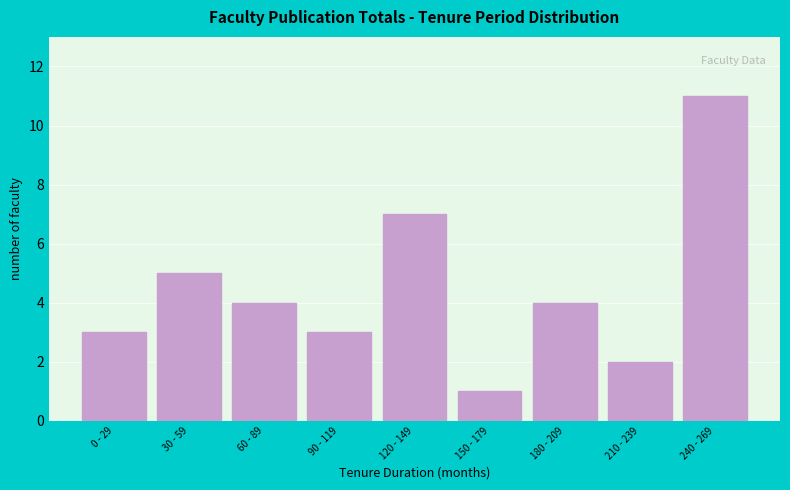

Reading left to right, list all the values displayed in this chart.

0 - 29=3	30 - 59=5	60 - 89=4	90 - 119=3	120 - 149=7	150 - 179=1	180 - 209=4	210 - 239=2	240 - 269=11